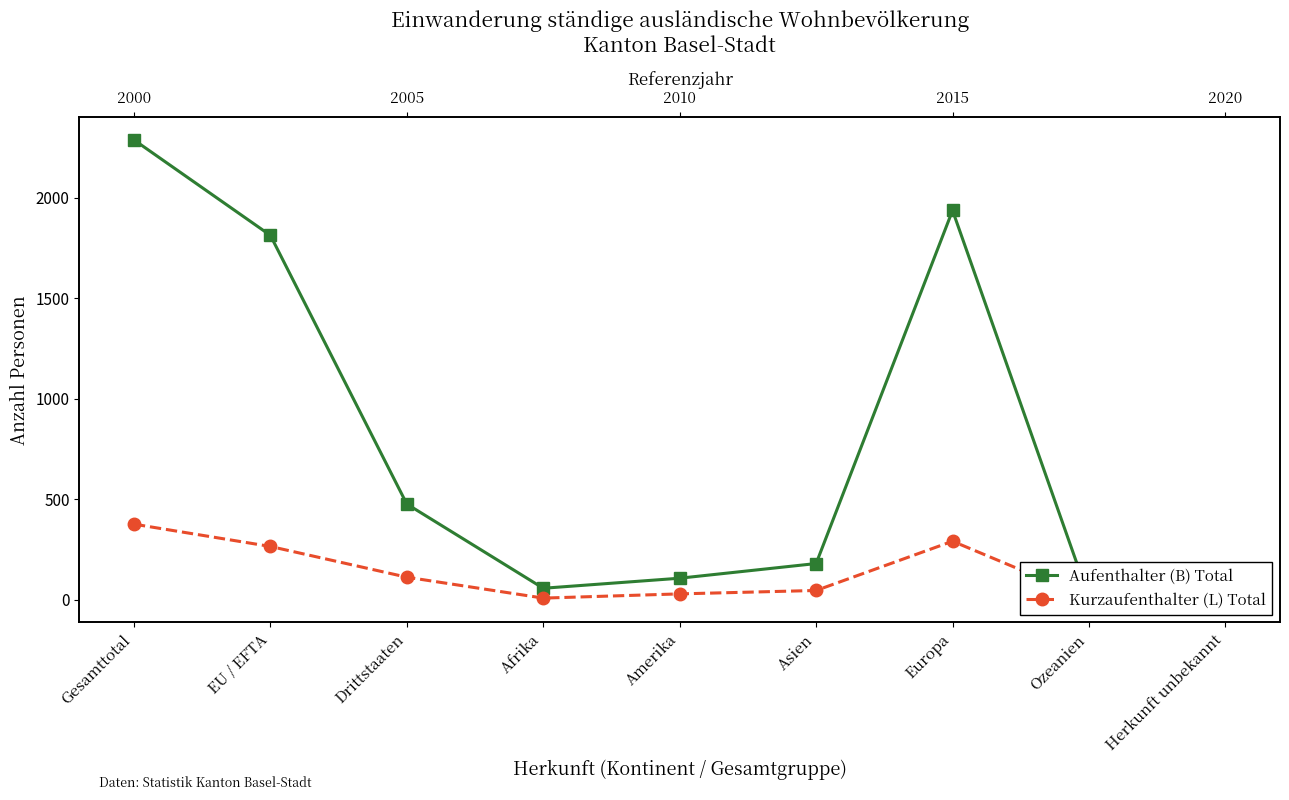

What position from the left is Ozeanien?

8